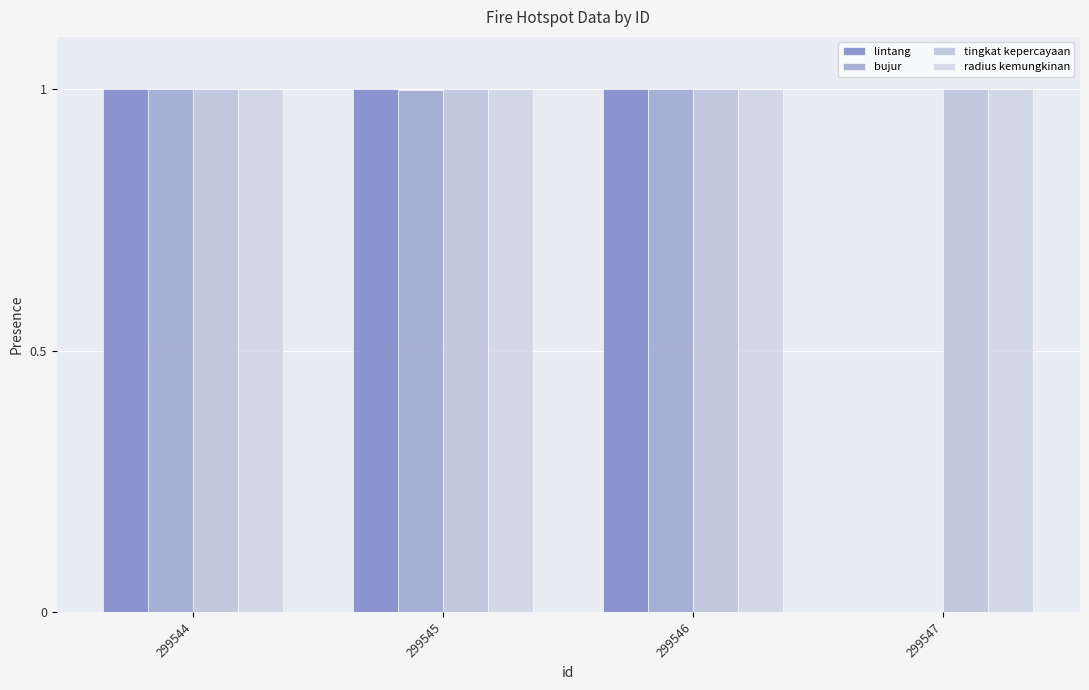

What is the difference between the lintang values at 299547 and 299544?

1.0